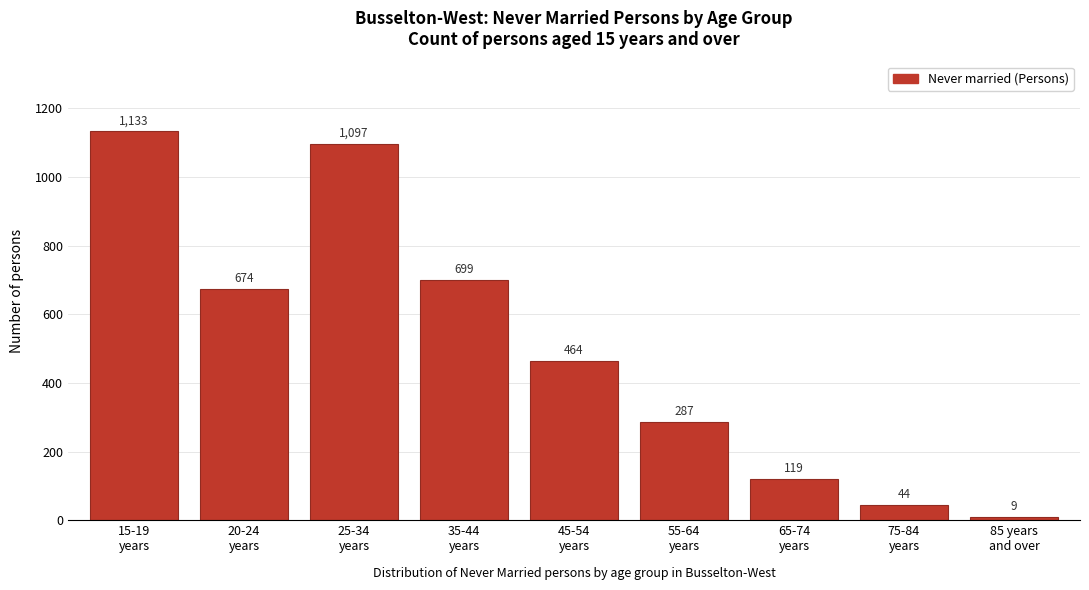

Reading left to right, list all the values displayed in this chart.

1133	674	1097	699	464	287	119	44	9